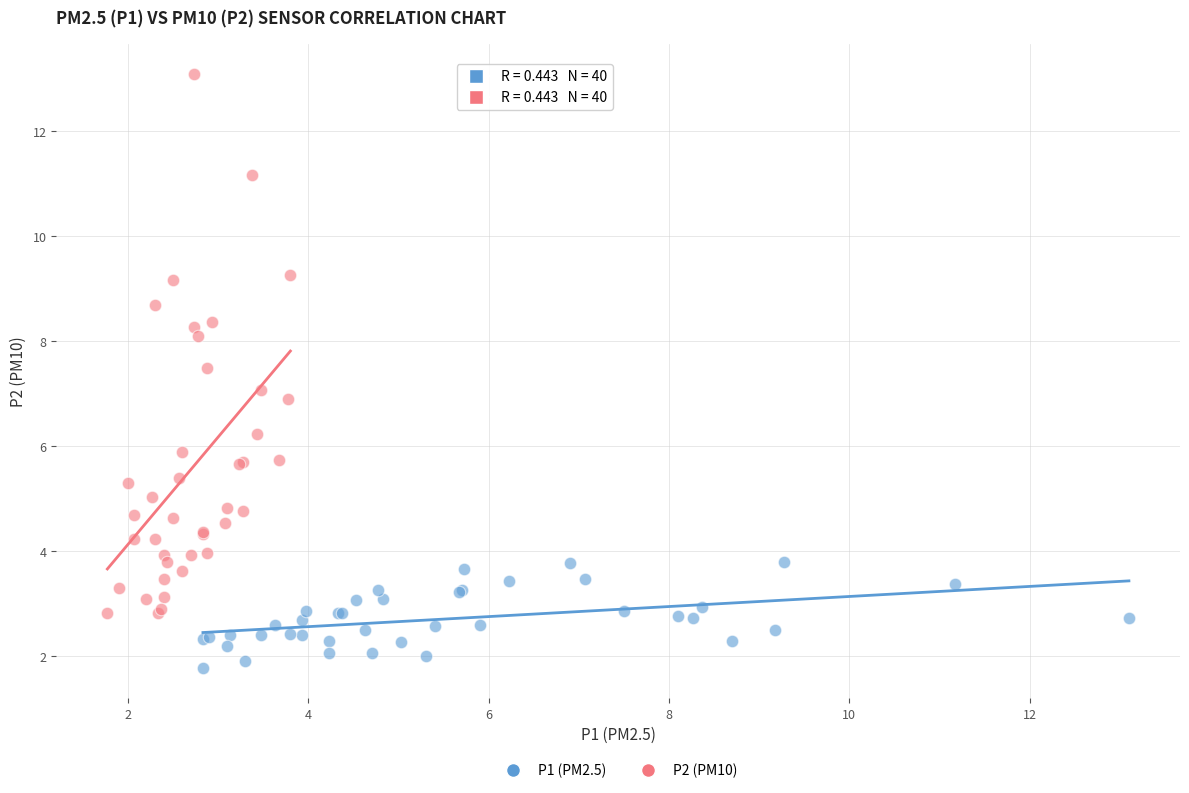

Which series has the largest Y range (max minus min)?

P2 (PM10)